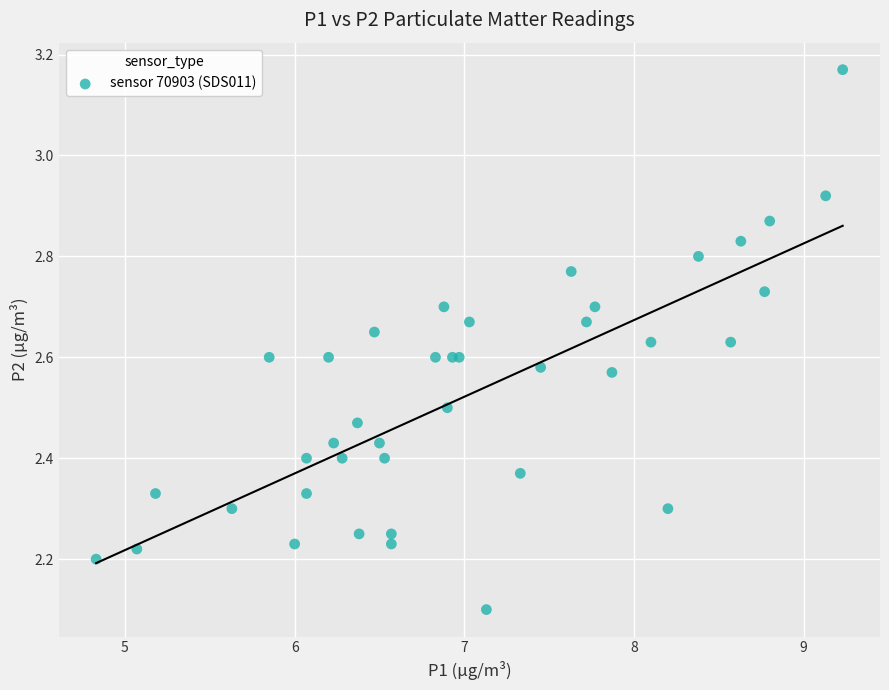

What Y value in the scatter plot is closest to 2?

2.1